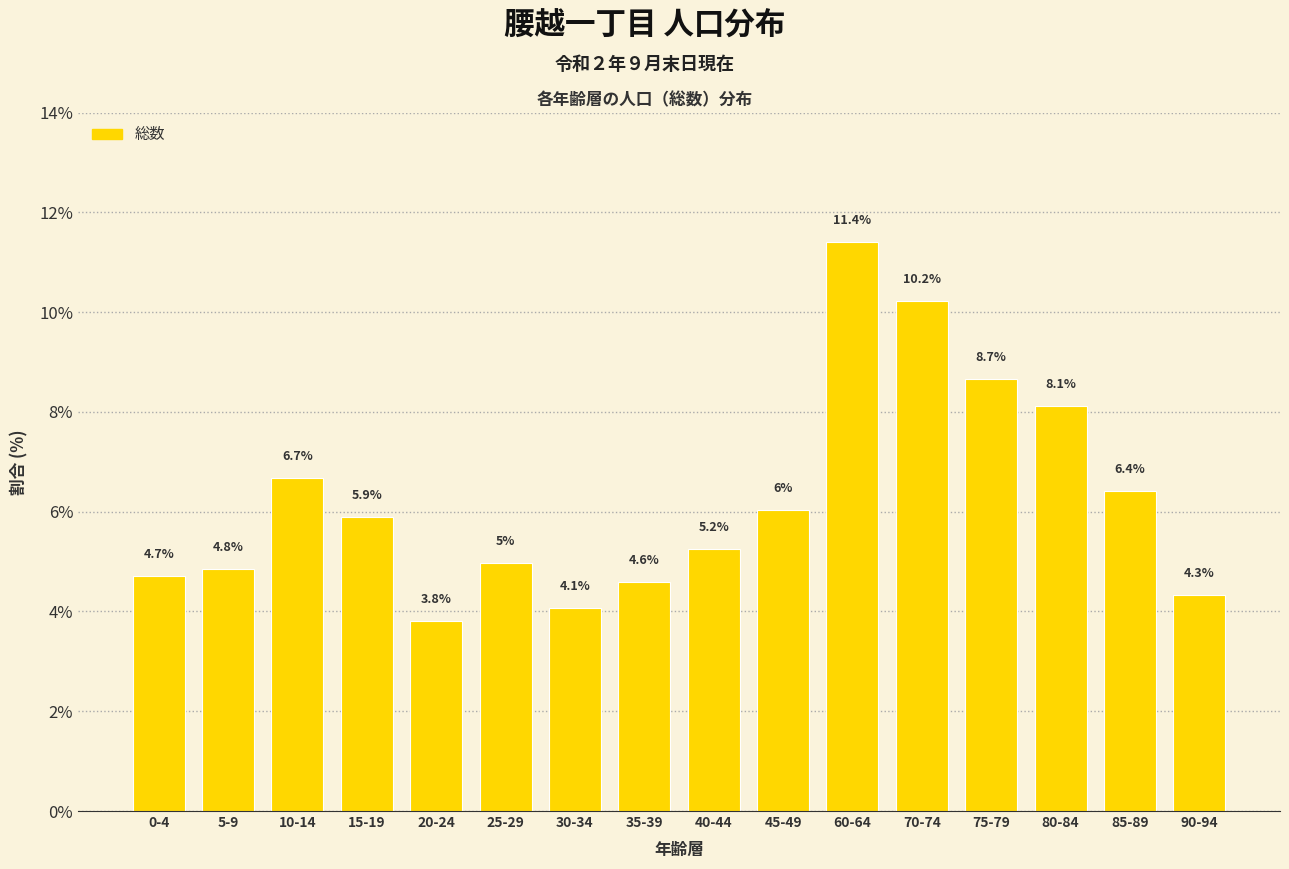

Reading right to left, list all the values displayed in this chart.

90-94=4.3	85-89=6.4	80-84=8.1	75-79=8.7	70-74=10.2	60-64=11.4	45-49=6.0	40-44=5.2	35-39=4.6	30-34=4.1	25-29=5.0	20-24=3.8	15-19=5.9	10-14=6.7	5-9=4.8	0-4=4.7